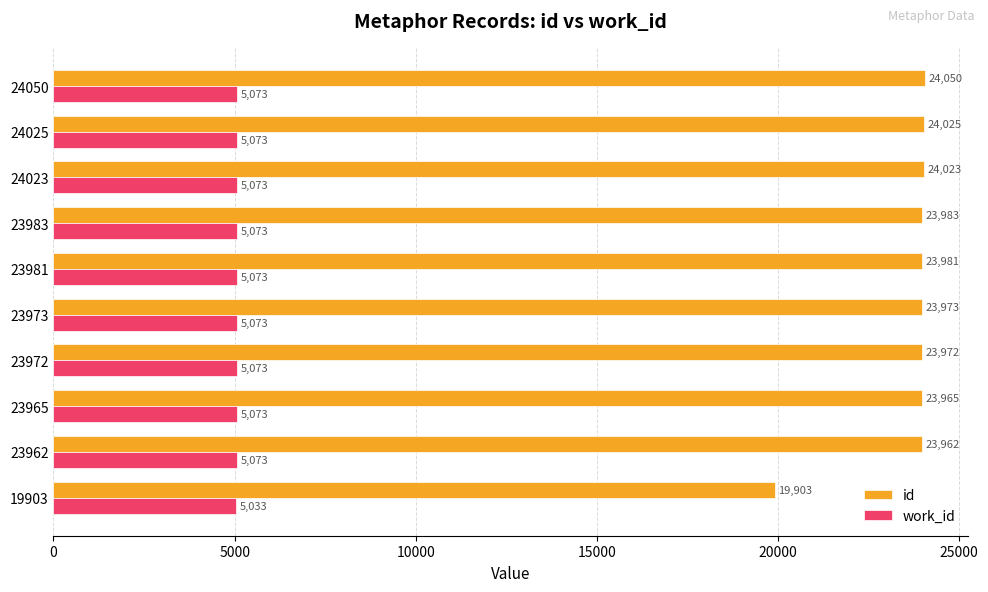

What is the maximum value shown in the chart?

24050